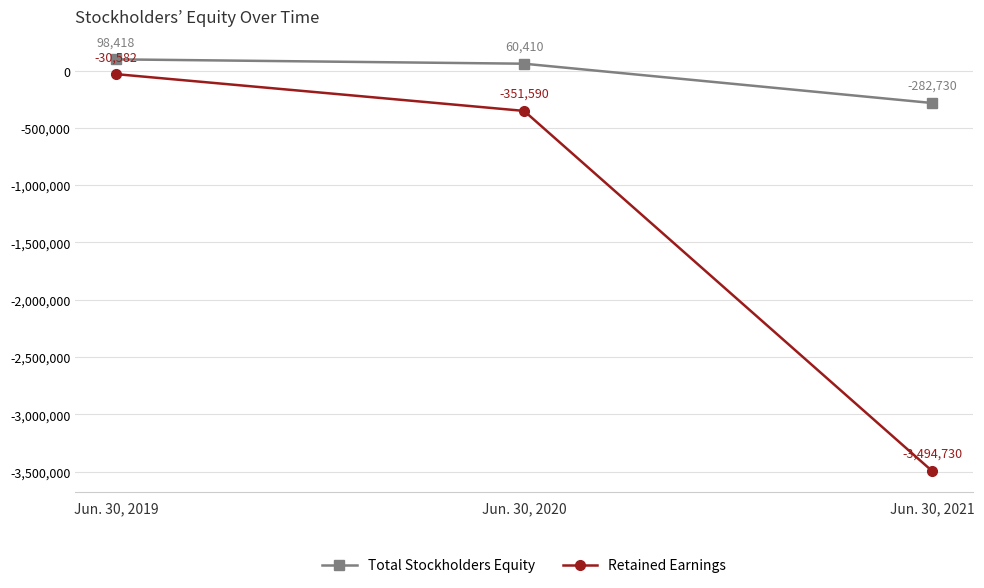

What is the difference between the highest and lowest values at Jun. 30, 2021?

3212000